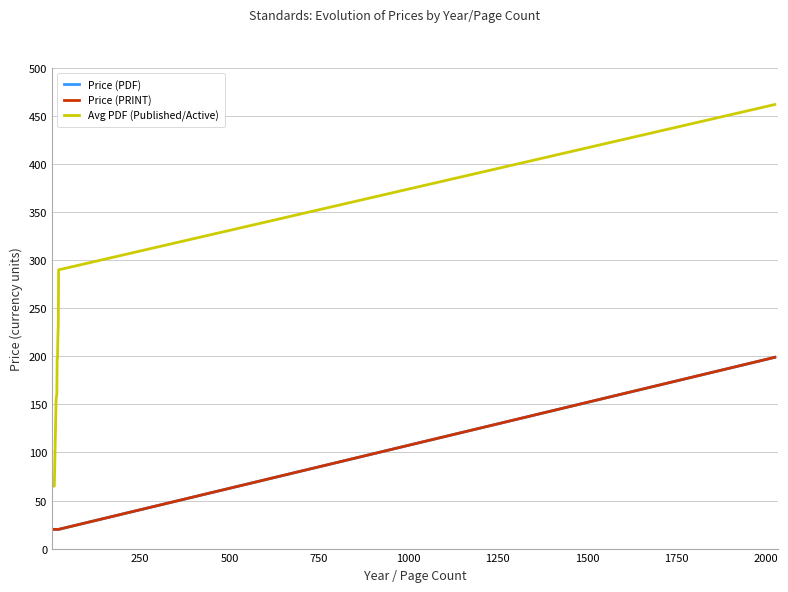

Which series has the largest total across all categories?

Avg PDF (Published/Active)